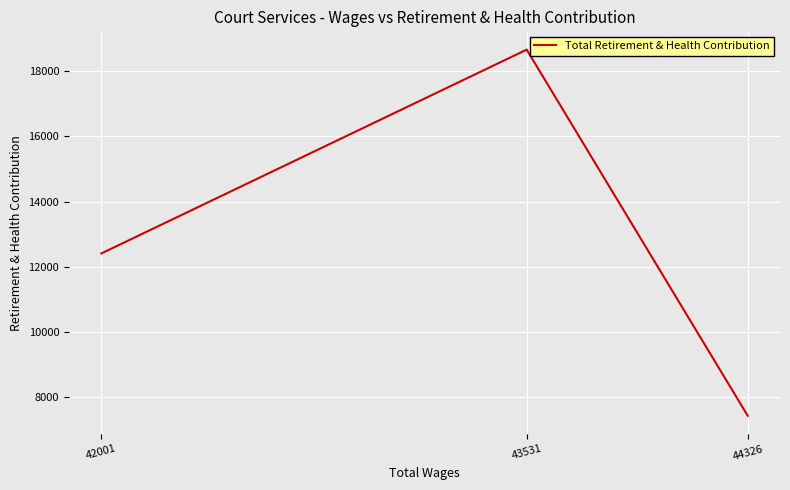

Where is the data nearest to the value 13049?

42001